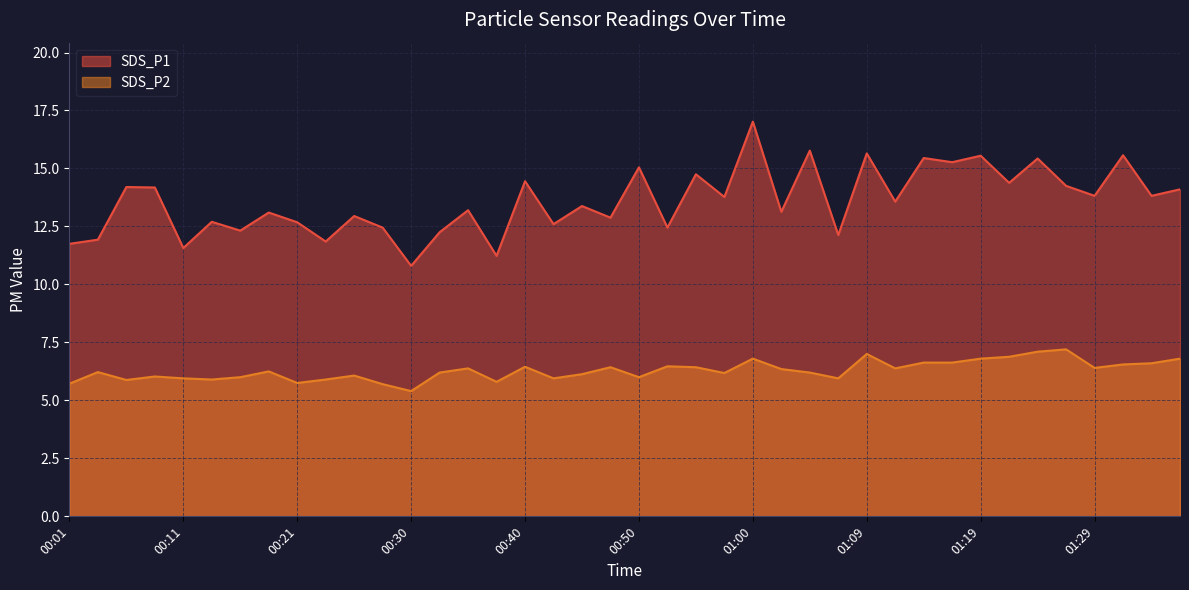

The SDS_P2 series shows 9.4 at 01:07. True or false?

False